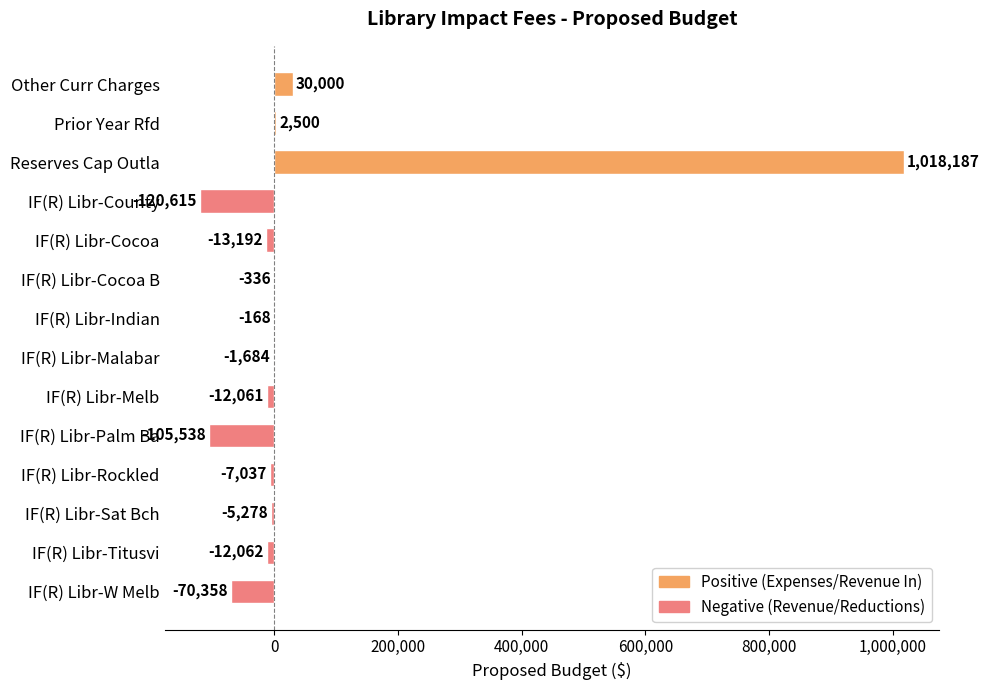

At which label is the value closest to 448786?

Other Curr Charges